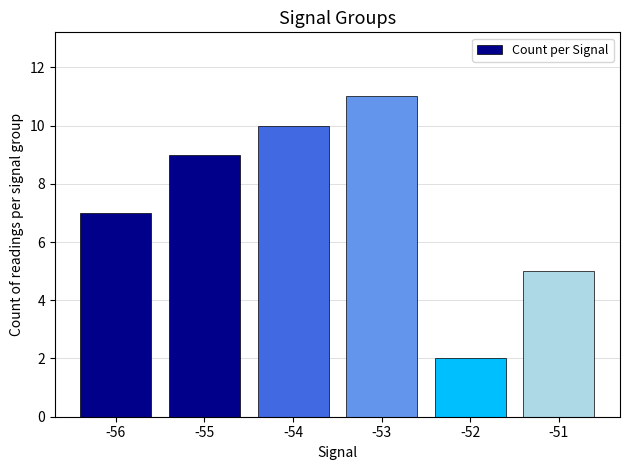

Which category has the highest value across all series?

-53